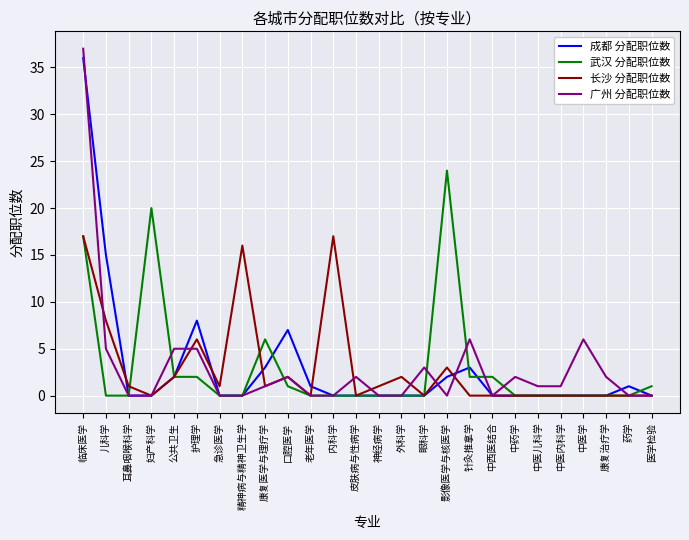

What position from the left is 临床医学?

1